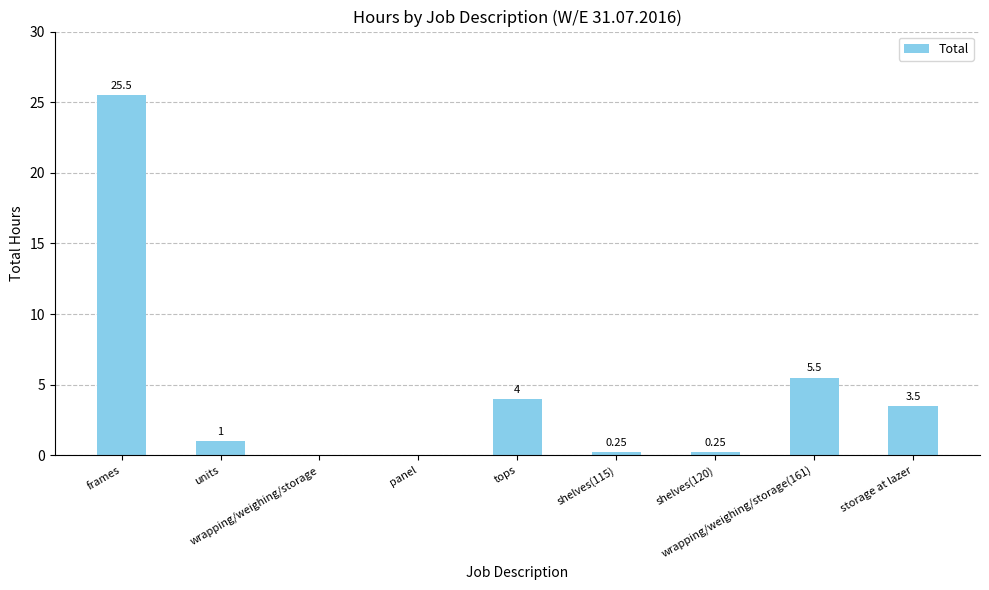

Count the number of categories in the chart.

9